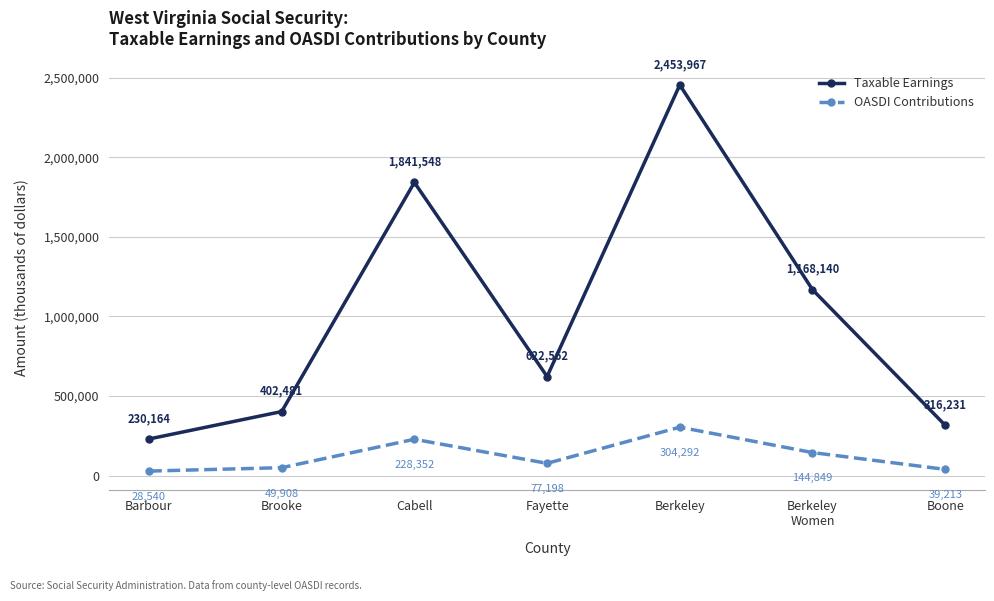

At which category is the sum across all series the highest?

Berkeley